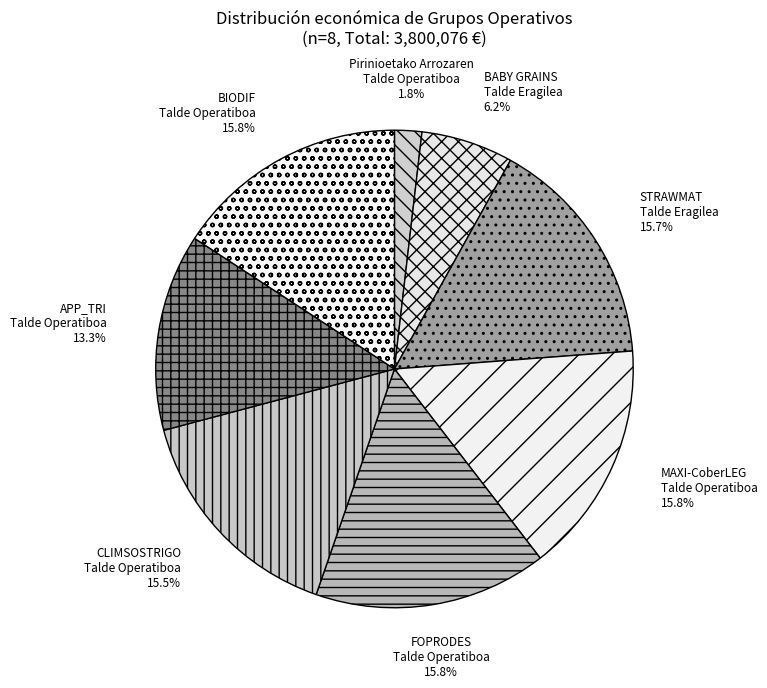

How many slices are in this pie chart?

8